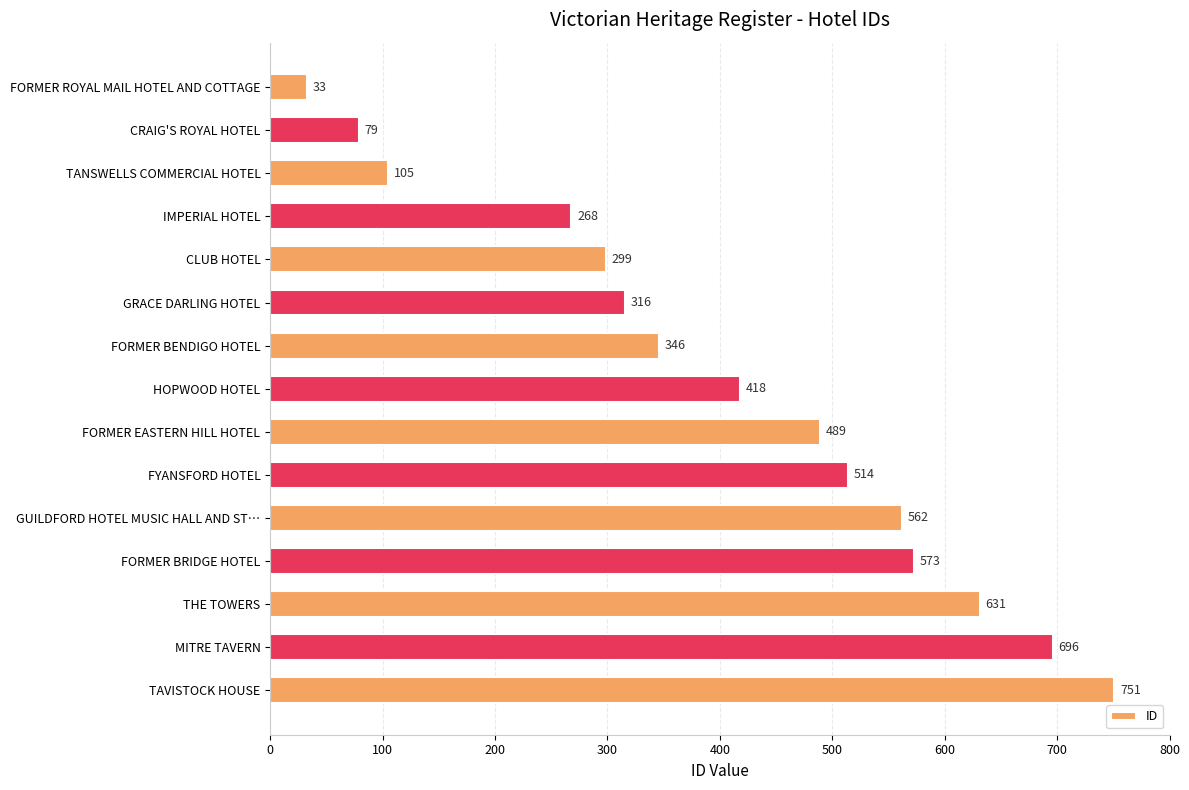

Between CLUB HOTEL and FORMER EASTERN HILL HOTEL, which is larger?

FORMER EASTERN HILL HOTEL